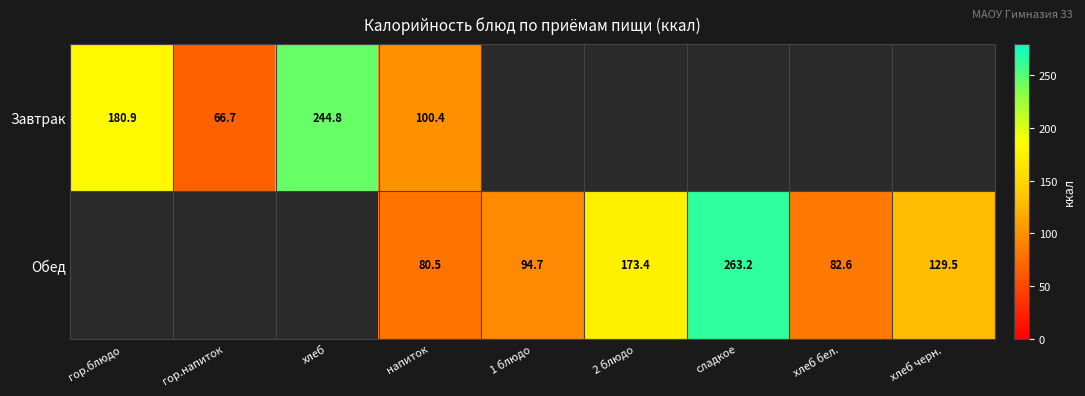

At how many categories does at least one series exceed 187?

2